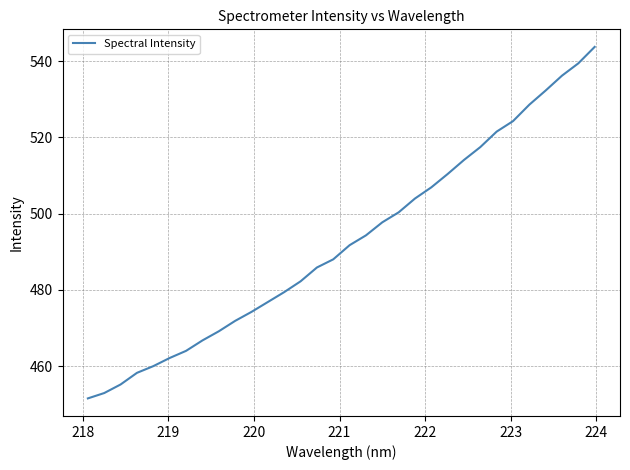

What is the greatest value displayed?

543.8